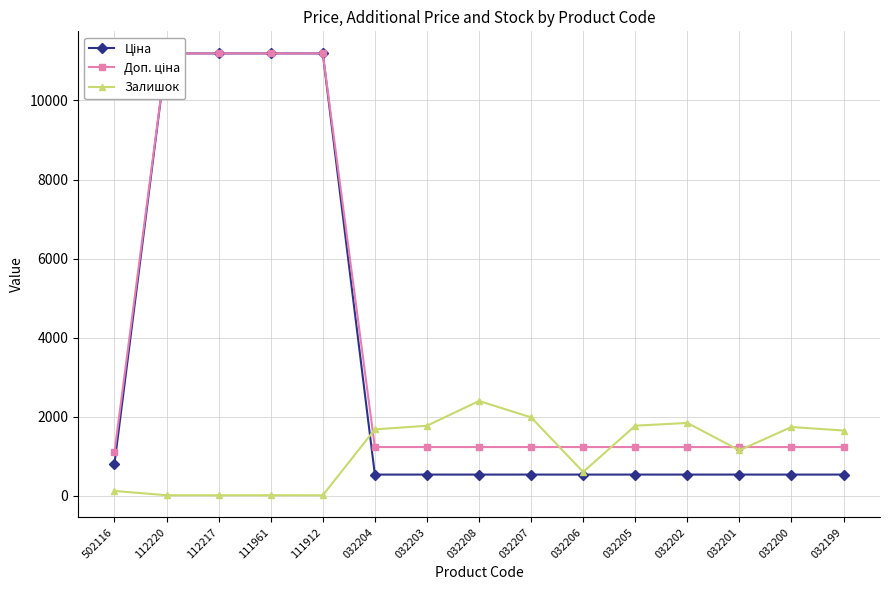

Which label corresponds to the largest value in the chart?

112220